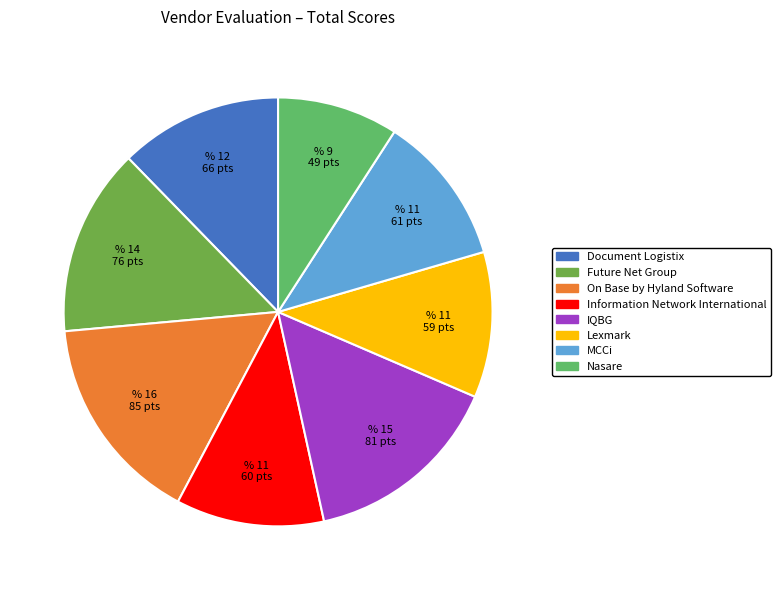

Approximately how many times larger is the value at Lexmark compared to Nasare?

1.2